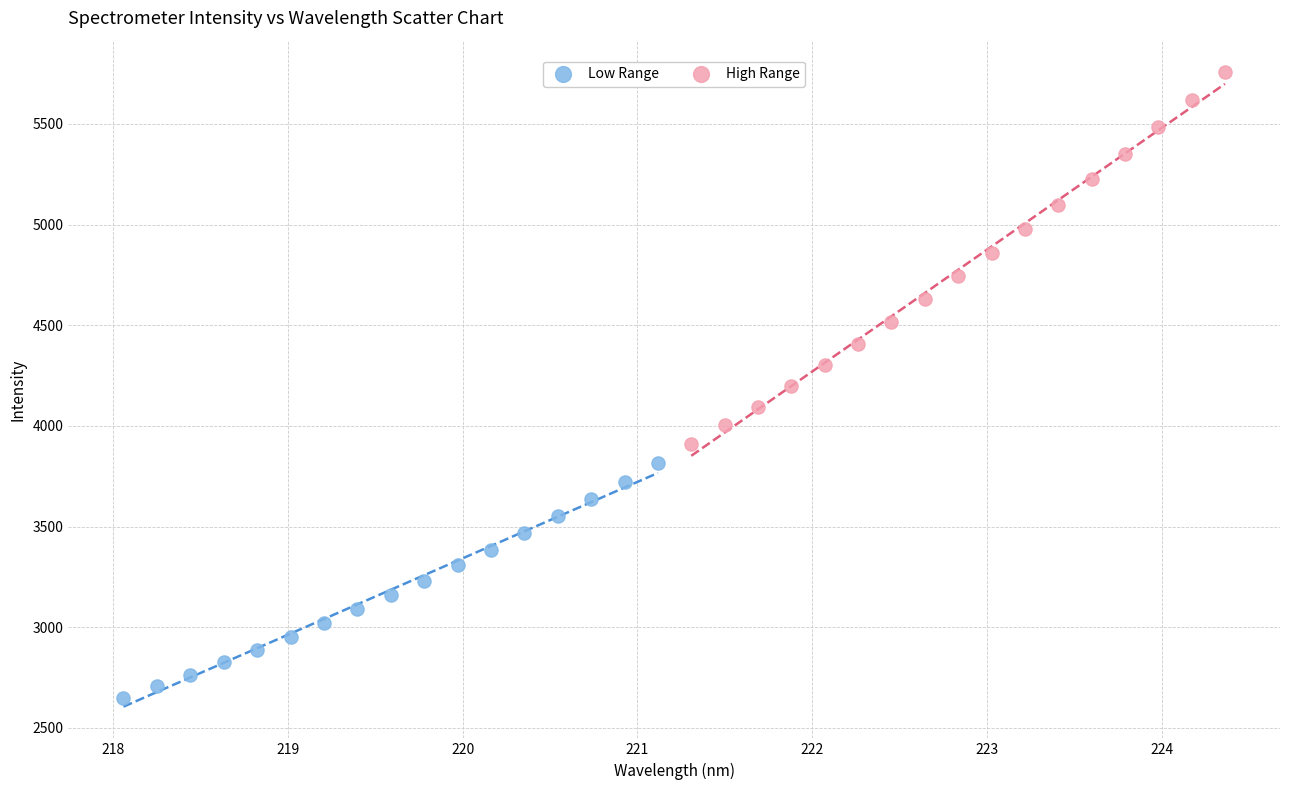

Which series has the widest spread of Y values?

High Range